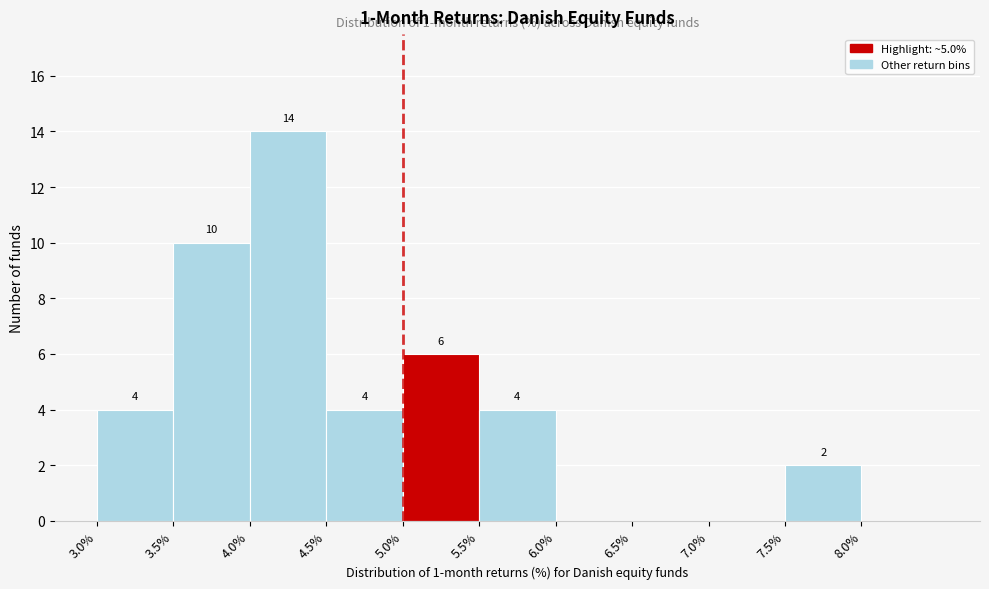

Which range on the x-axis has the tallest bar?

4.0 to 4.5